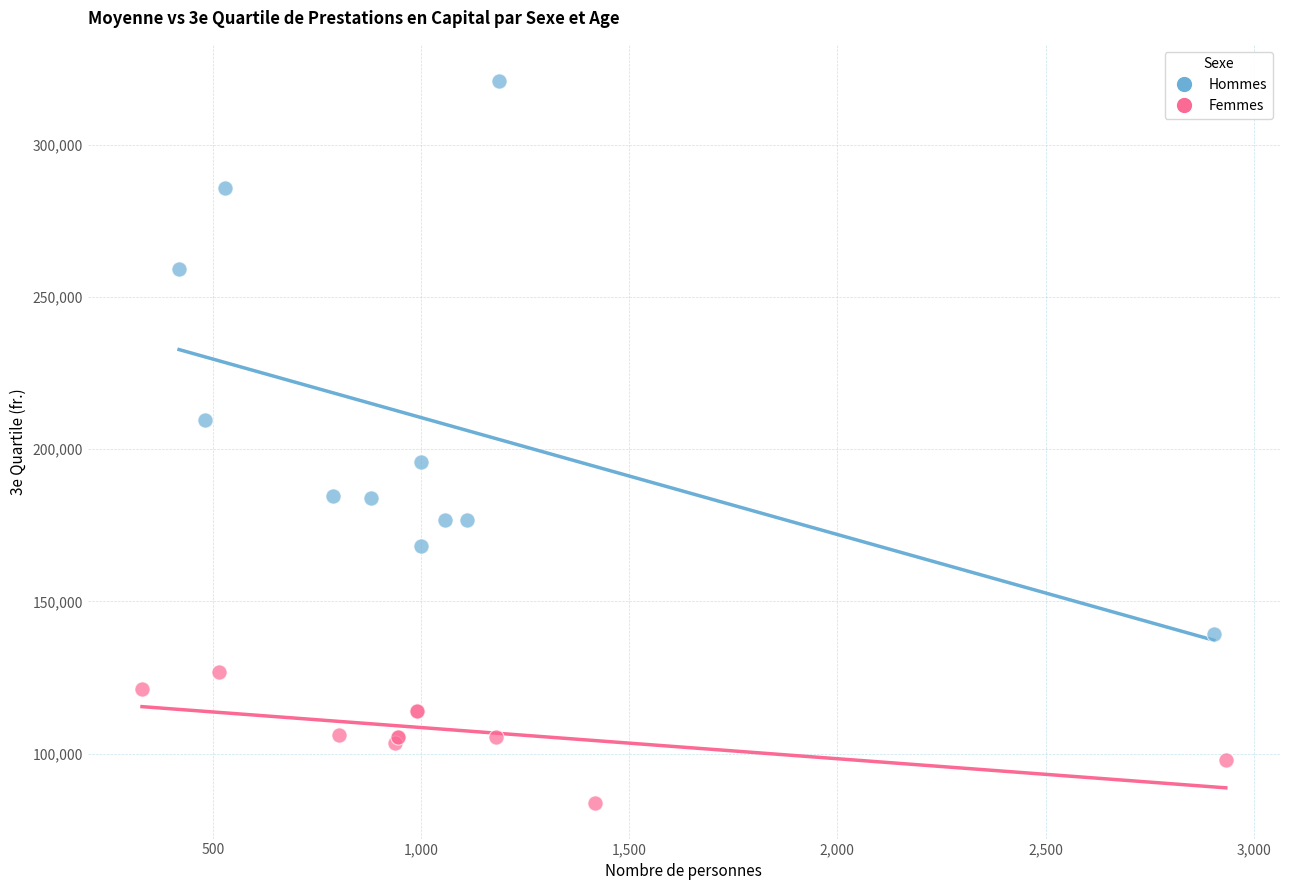

What are all the series names shown in the legend?

Hommes, Femmes